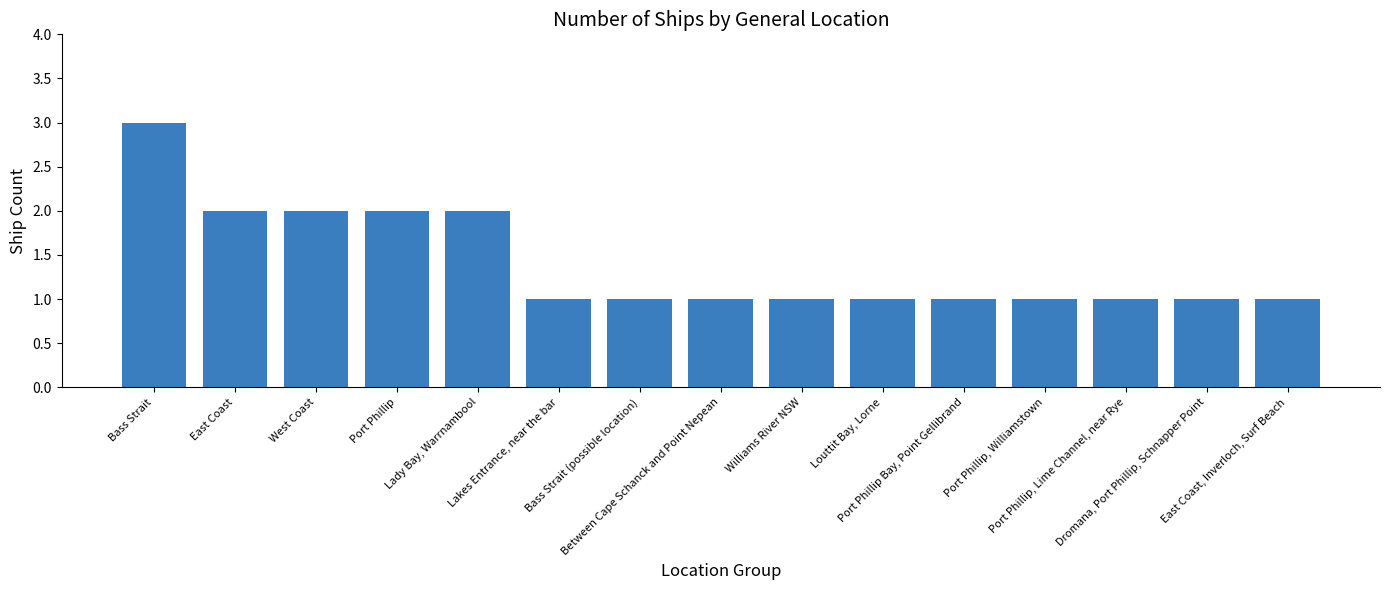

Is it true that the value at East Coast is 3?

False